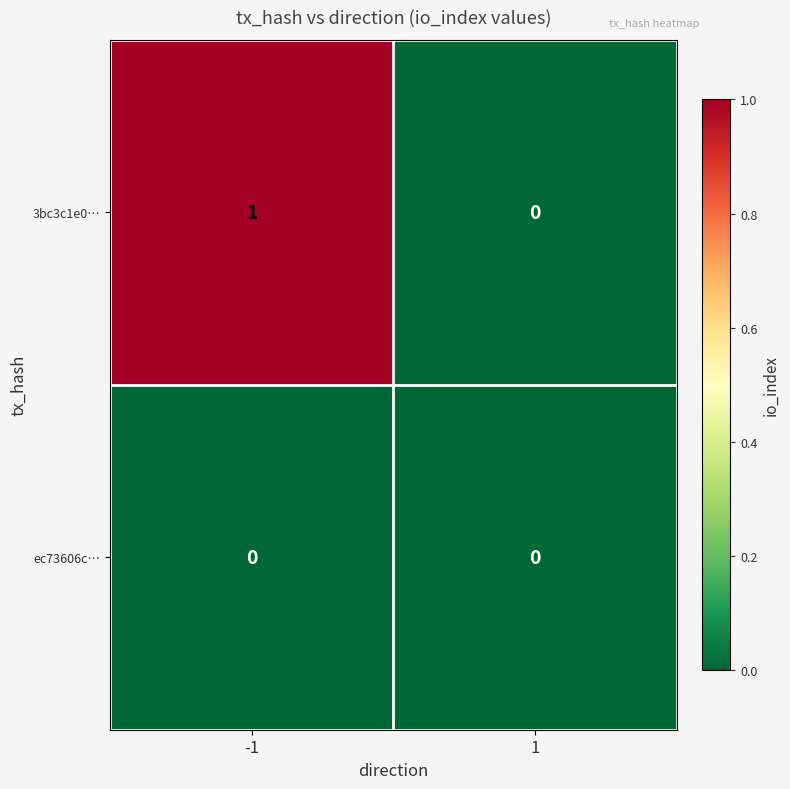

Which series has the largest total across all categories?

3bc3c1e0…